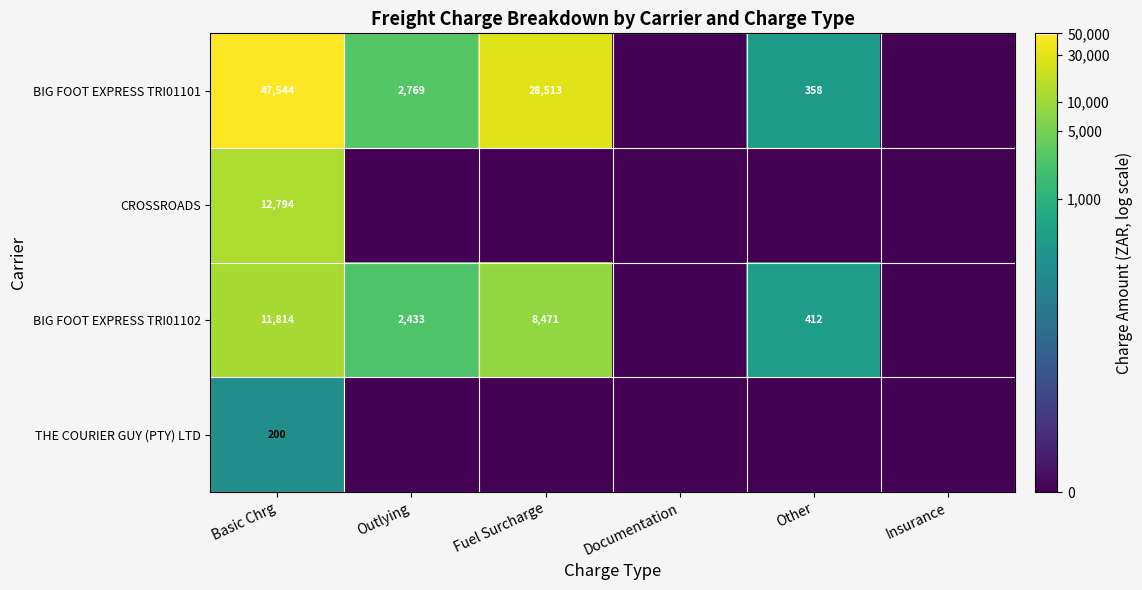

At which category does the chart reach its peak across all series?

Basic Chrg